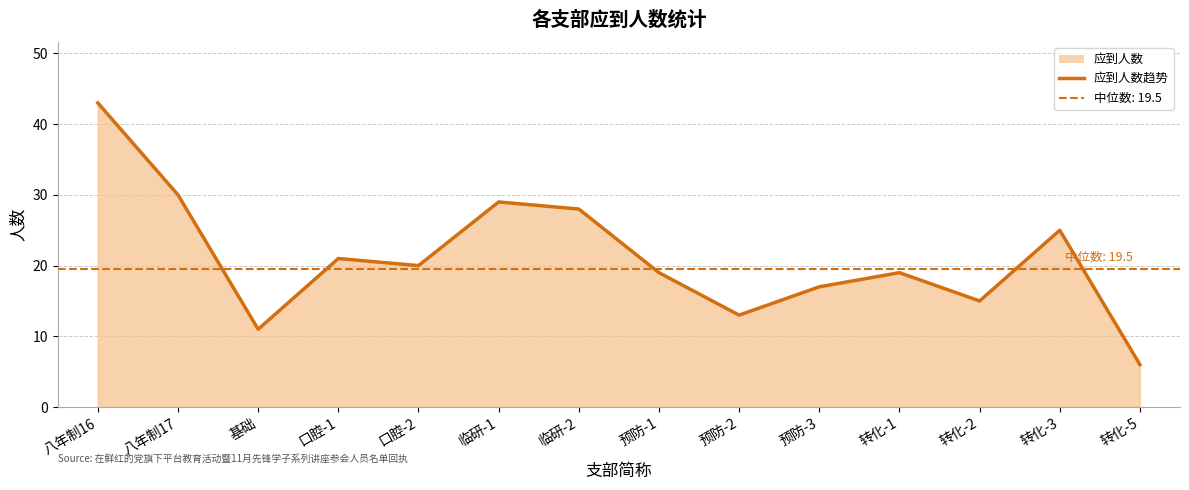

Reading left to right, list all the values displayed in this chart.

43	30	11	21	20	29	28	19	13	17	19	15	25	6